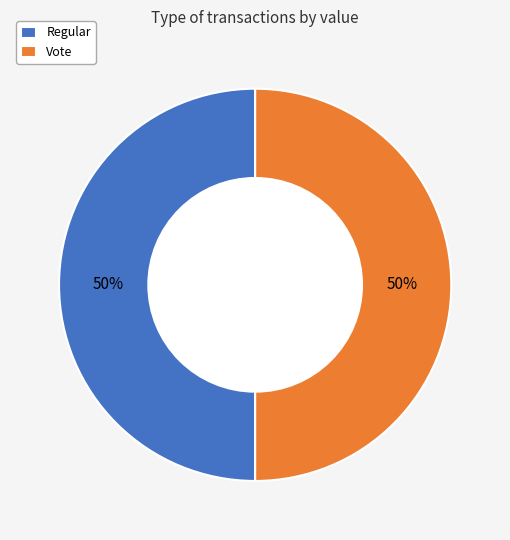

Approximately how many times larger is the value at Vote compared to Regular?

1.0